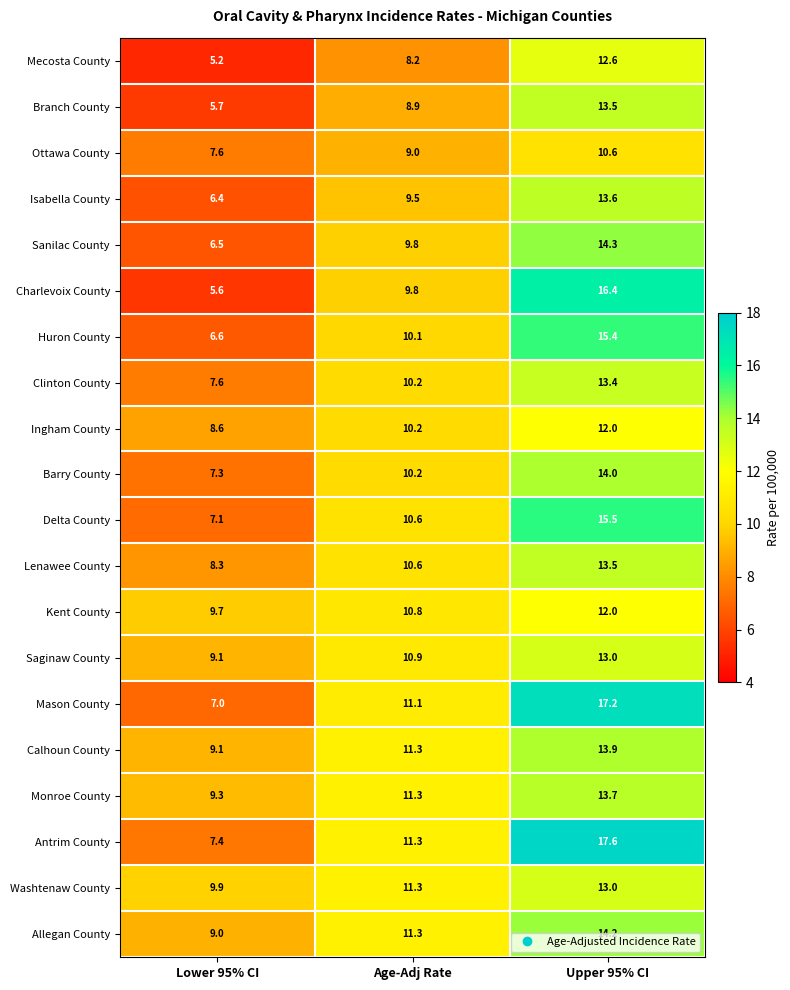

List the labels in order of Ottawa County value, largest first.

Upper 95% CI, Age-Adj Rate, Lower 95% CI